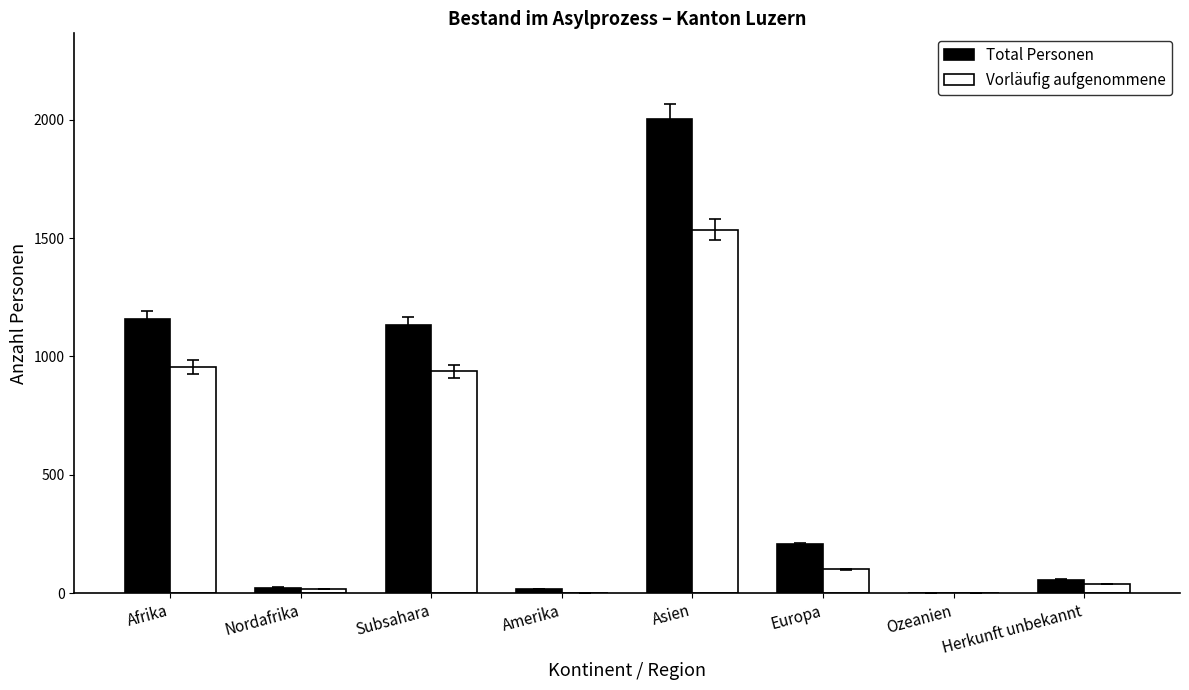

At which label does Vorläufig aufgenommene first exceed 100?

Afrika